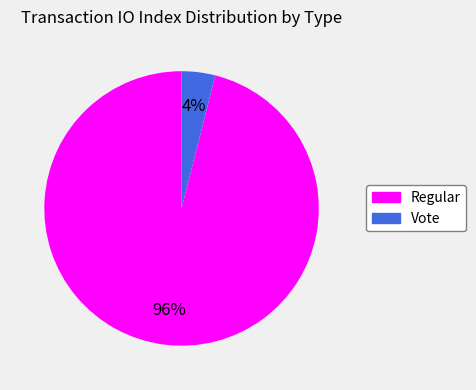

Which slice is the largest?

Regular